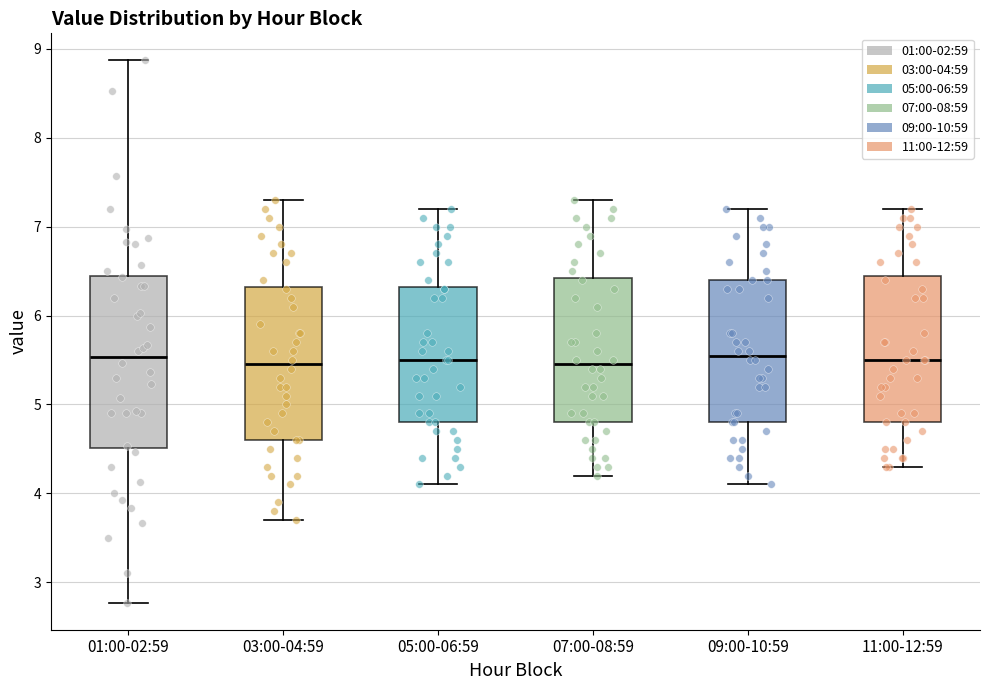

Which box is the tallest, from its lower edge to its upper edge?

01:00-02:59